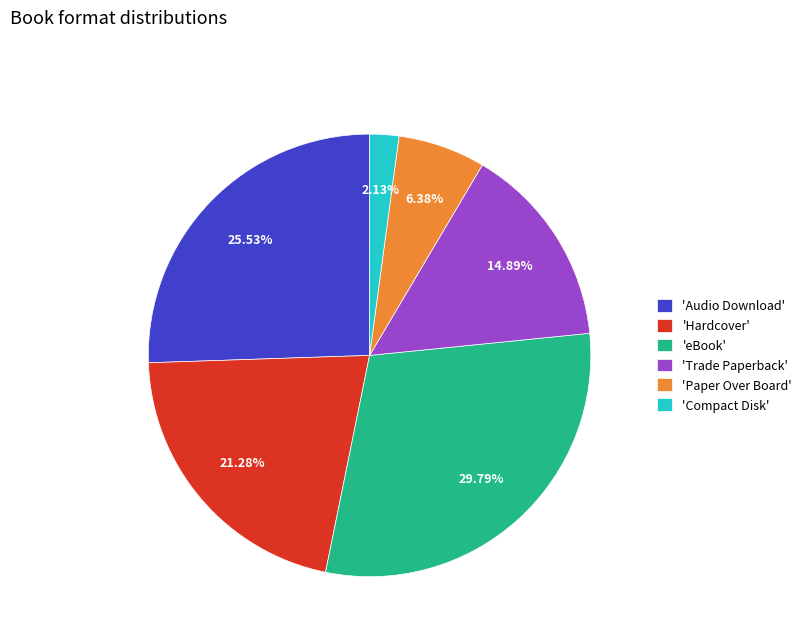

Count the number of slices in the pie.

6